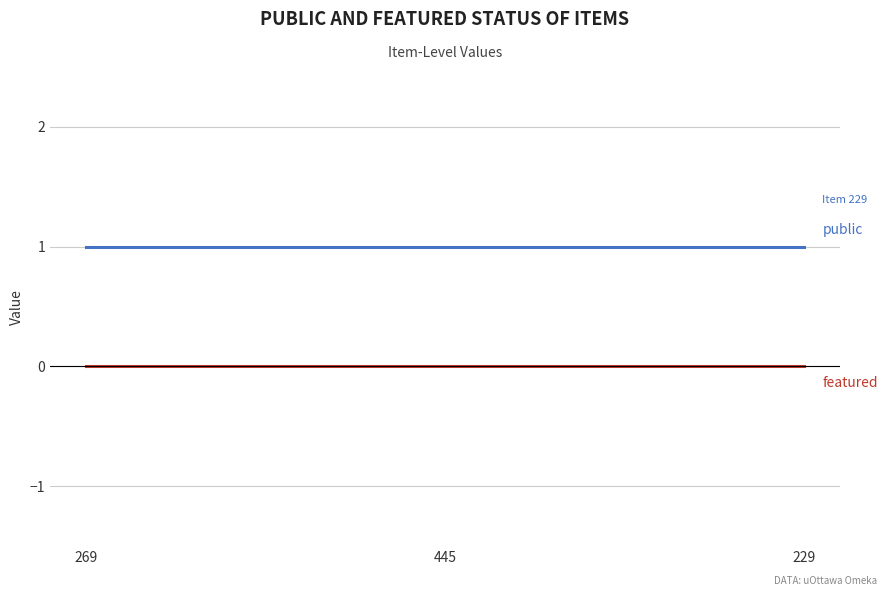

What position from the left is 229?

3